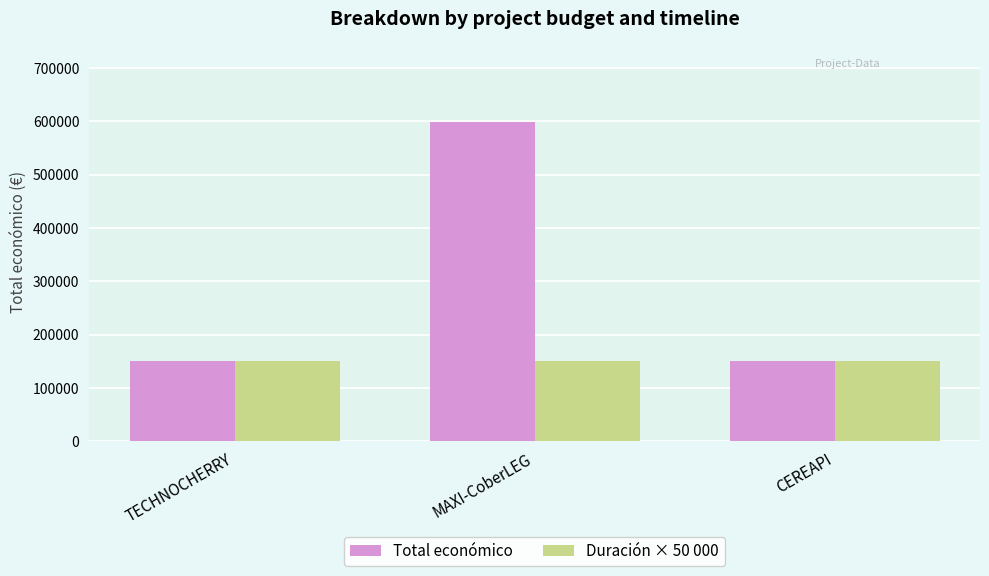

What are all the series names shown in the legend?

Total económico, Duración × 50 000